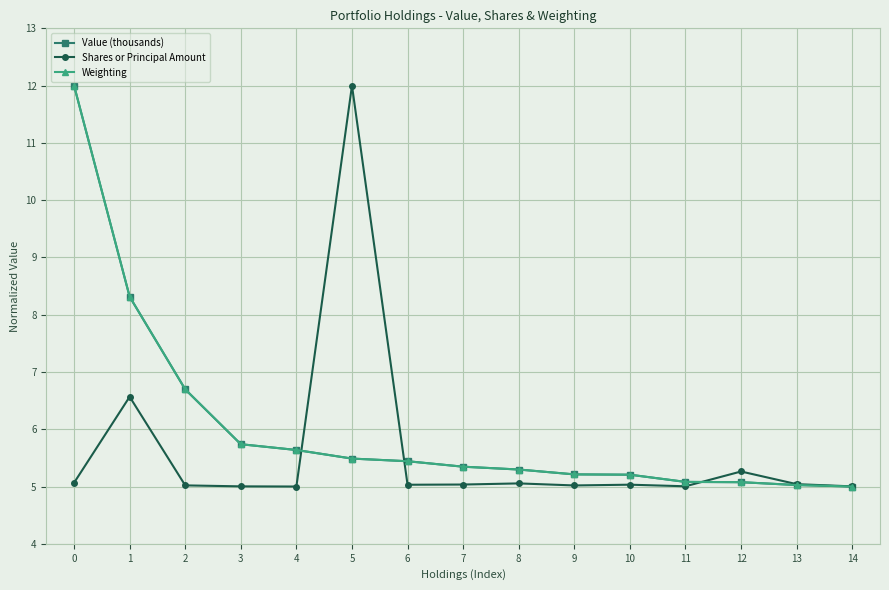

Between 1 and 7, which series saw the biggest shift?

Value (thousands)